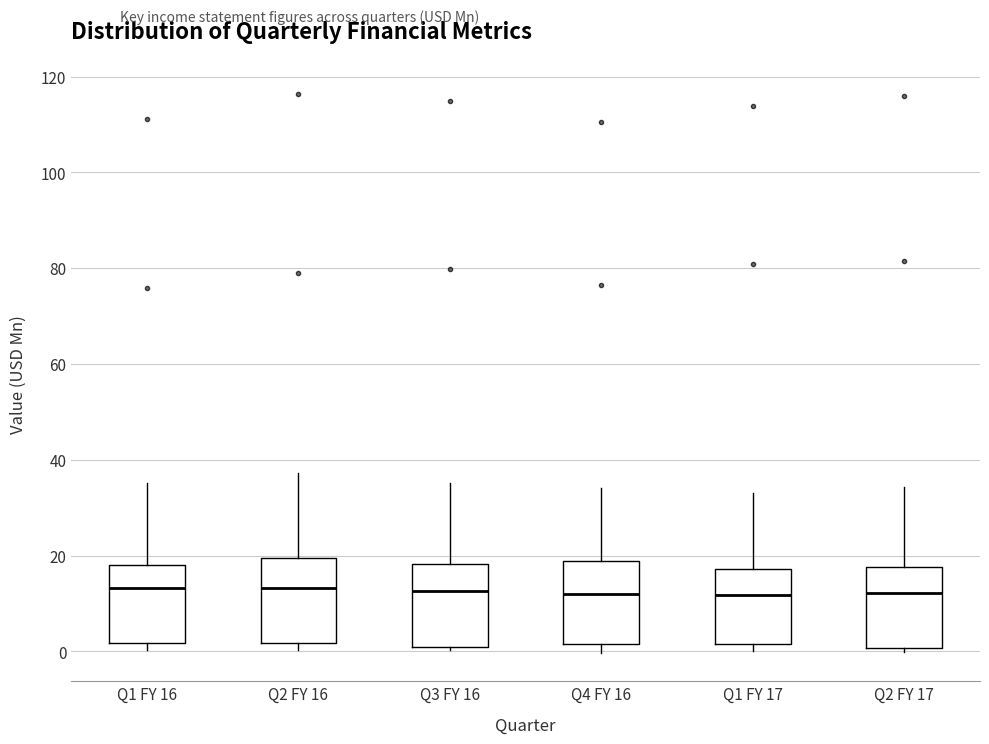

Reading left to right, read every box against the y-axis: the position of its median line, the range the box covers, and the ends of its whiskers. The values are not printed on the chart, so give them approximately, as read against the axis.

Q1 FY 16: median 14, box 2 to 18, whiskers 0 to 36
Q2 FY 16: median 14, box 2 to 20, whiskers 0 to 38
Q3 FY 16: median 12, box 2 to 18, whiskers 0 to 36
Q4 FY 16: median 12, box 2 to 18, whiskers 0 to 34
Q1 FY 17: median 12, box 2 to 18, whiskers 0 to 34
Q2 FY 17: median 12, box 0 to 18, whiskers 0 (just below the box's lower edge) to 34